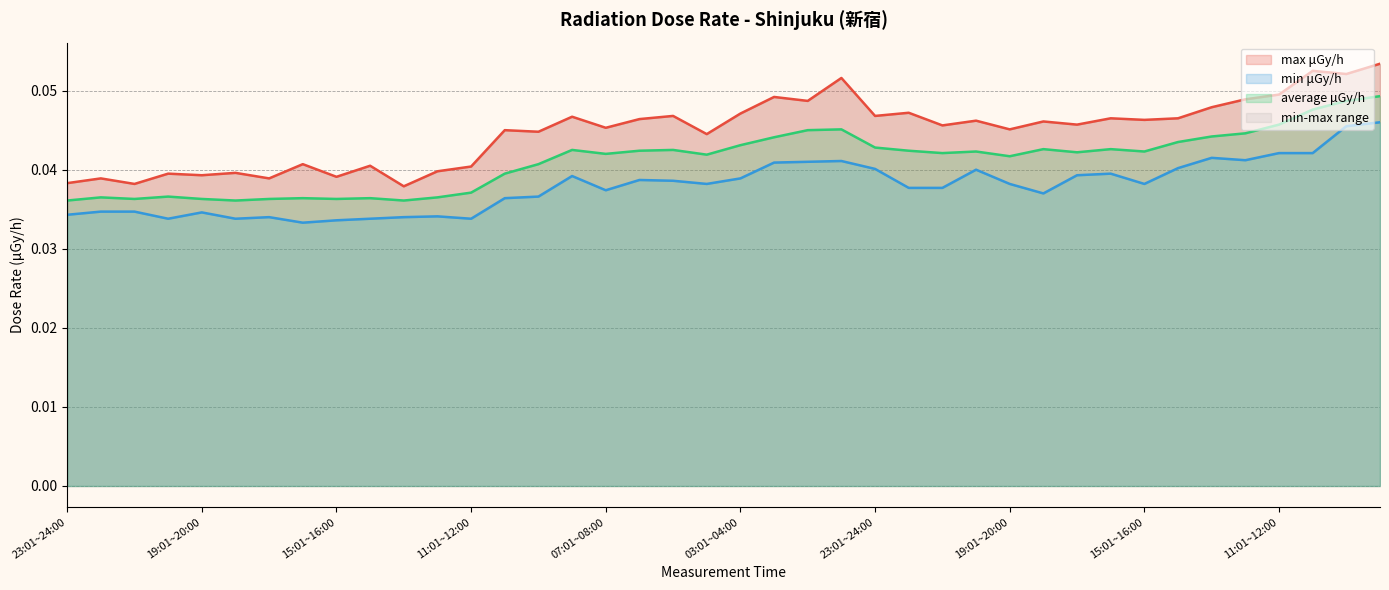

What is the sum of all min μGy/h values?

1.5